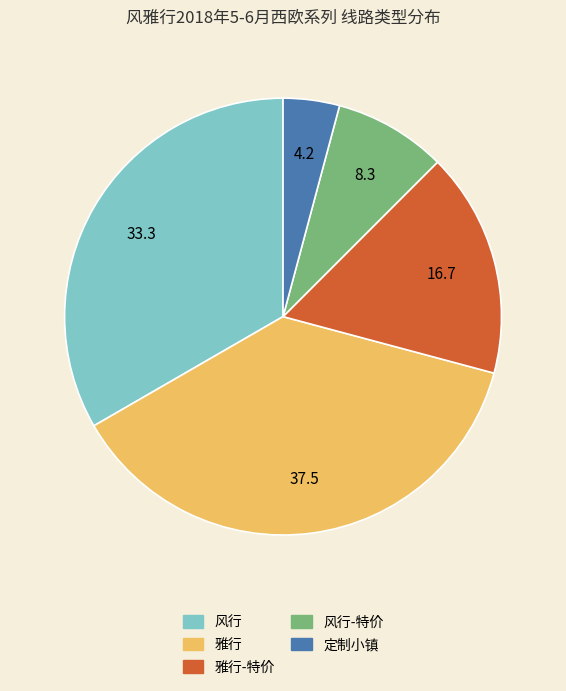

Is there any slice that represents more than half of the pie?

No